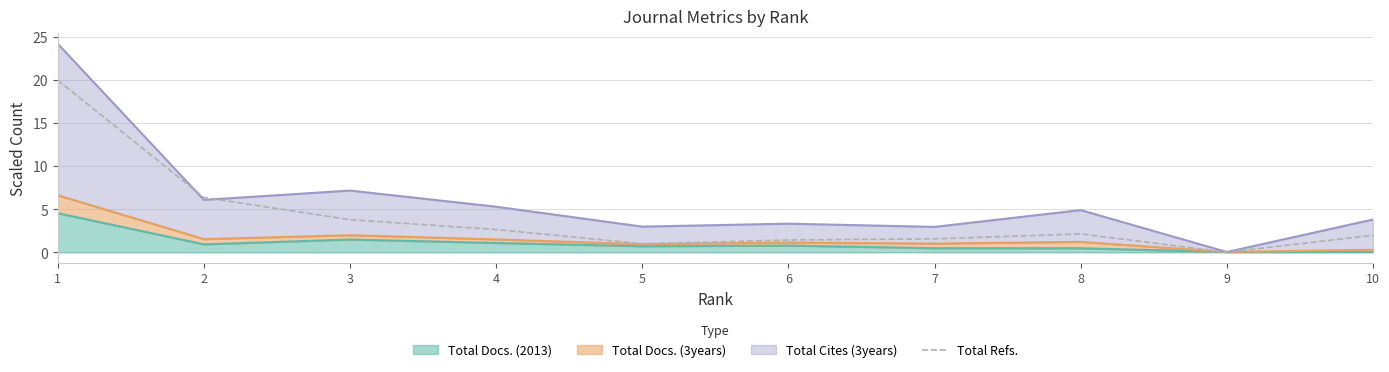

Does the chart have visible grid lines?

Yes